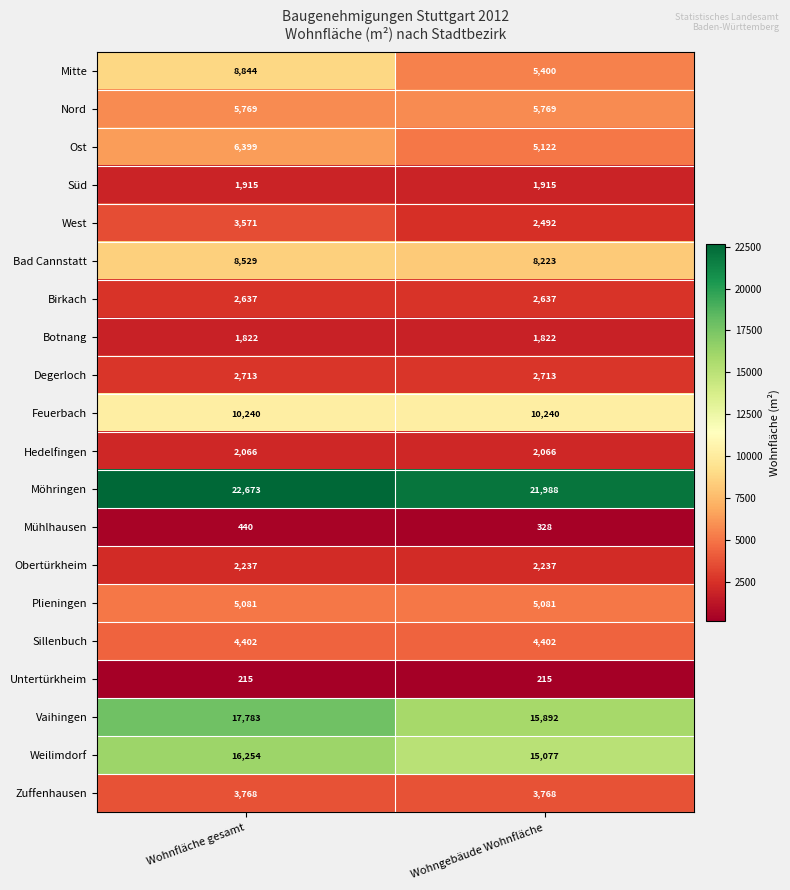

How many data points does each series have?

2